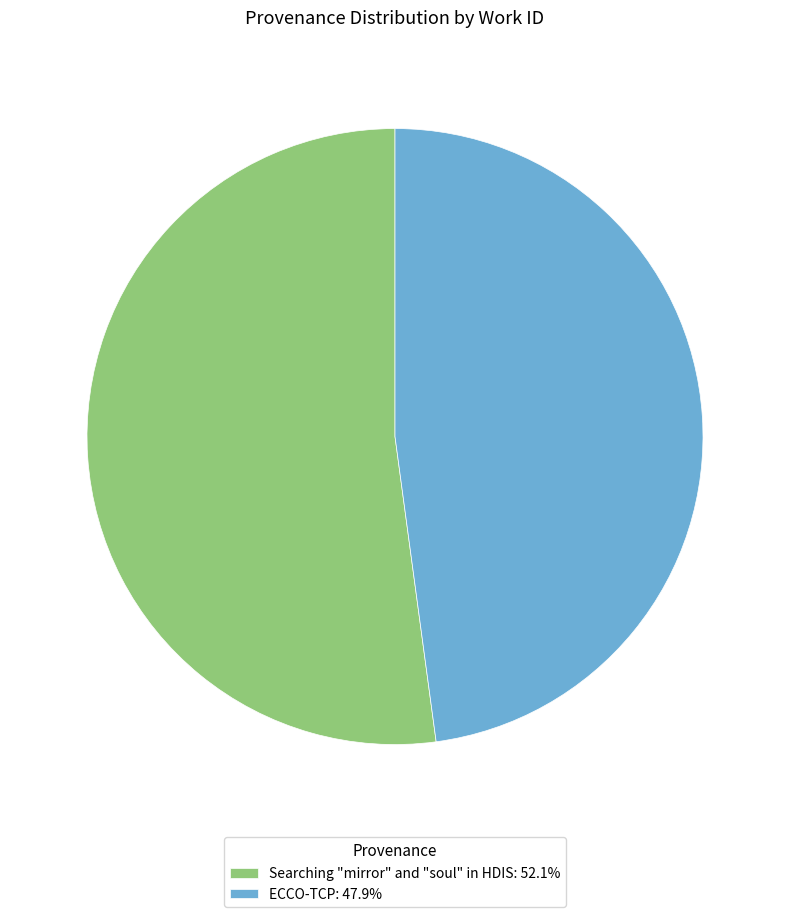

What is the ratio of the value at Searching "mirror" and "soul" in HDIS: 52.1% to the value at ECCO-TCP: 47.9%?

1.1